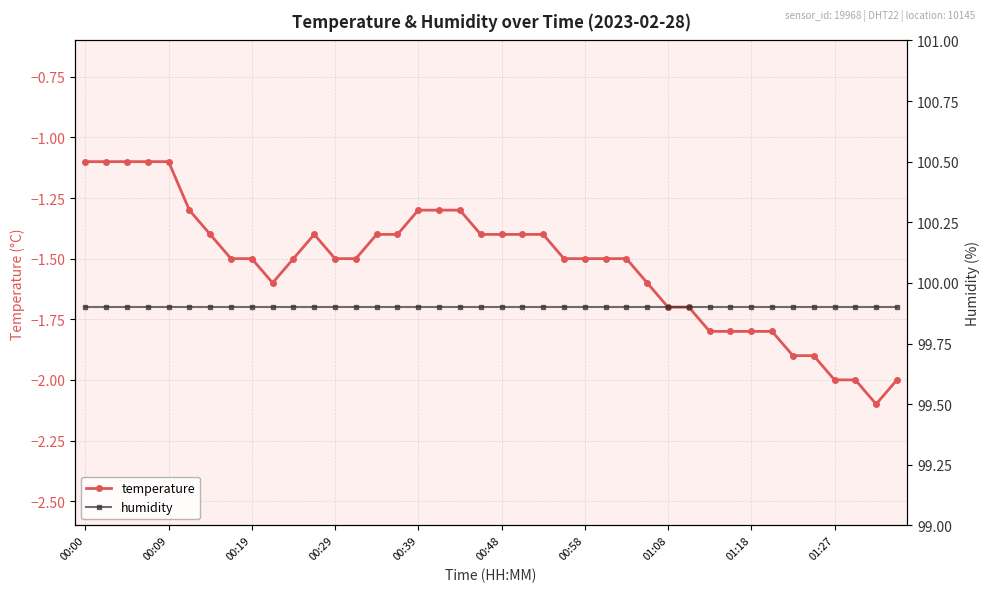

What is the approximate value of humidity at 33?

99.9